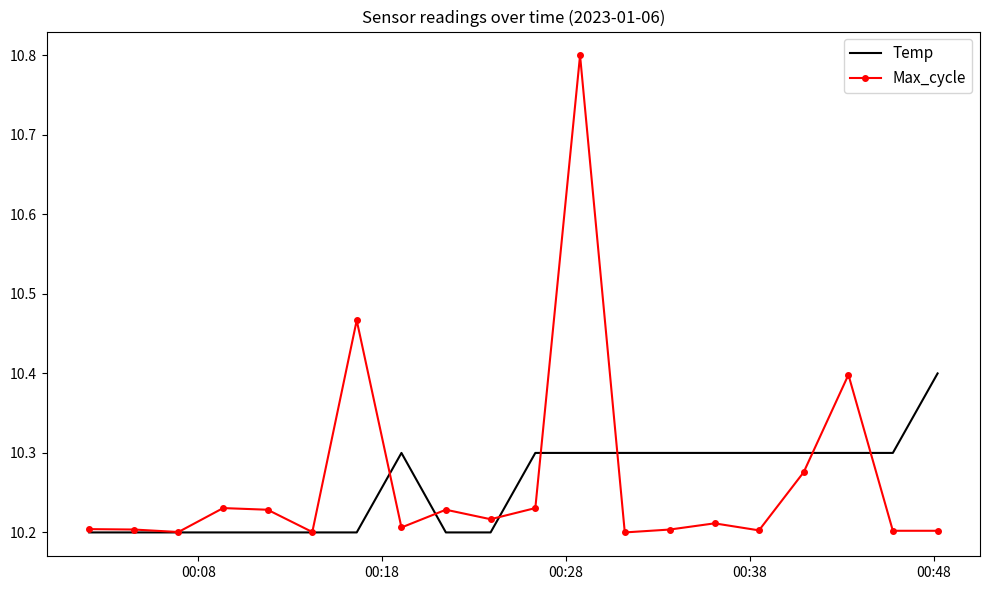

Which series has the largest range (max minus min)?

Max_cycle